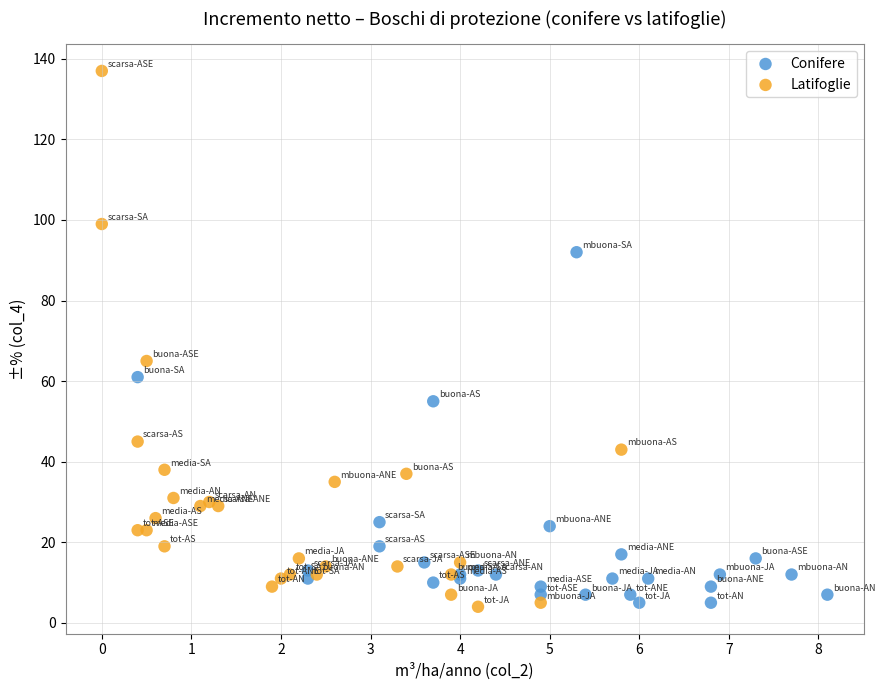

Which series has the widest spread of Y values?

Latifoglie